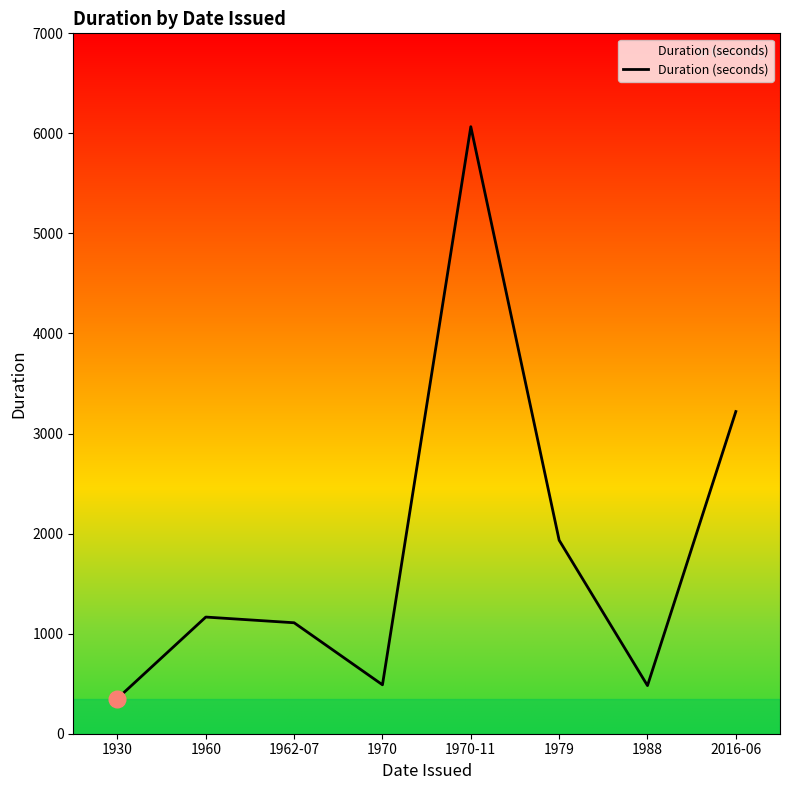

Which label corresponds to the largest value in the chart?

1970-11